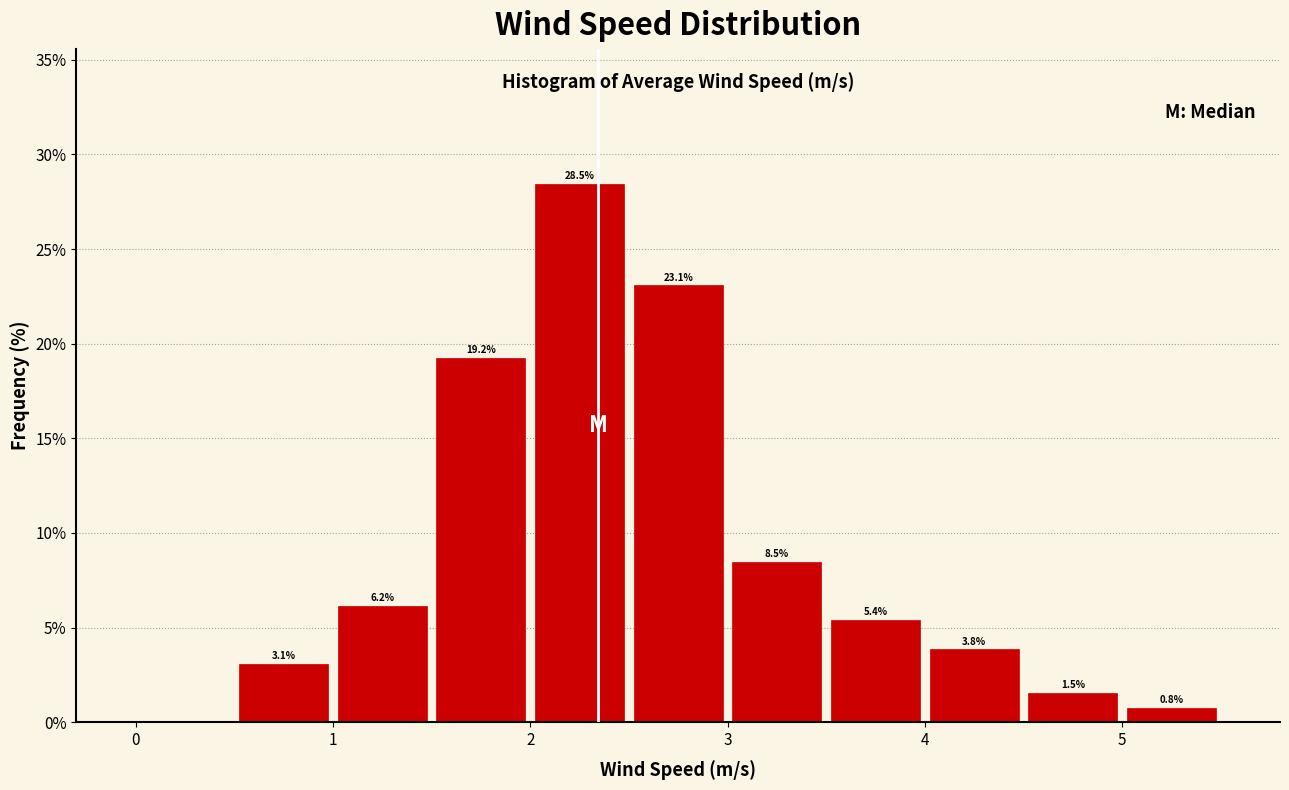

Over which range of the x-axis is the bar tallest?

2.0 to 2.5